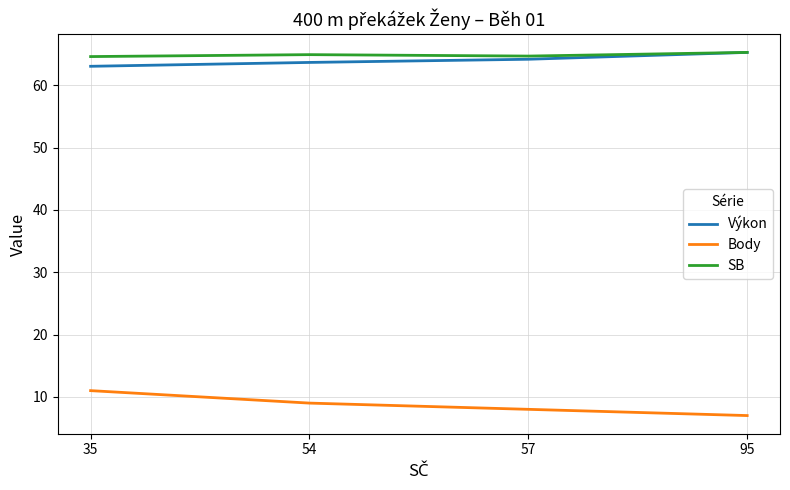

True or false: Výkon has a value of 91.9 at 57.

False